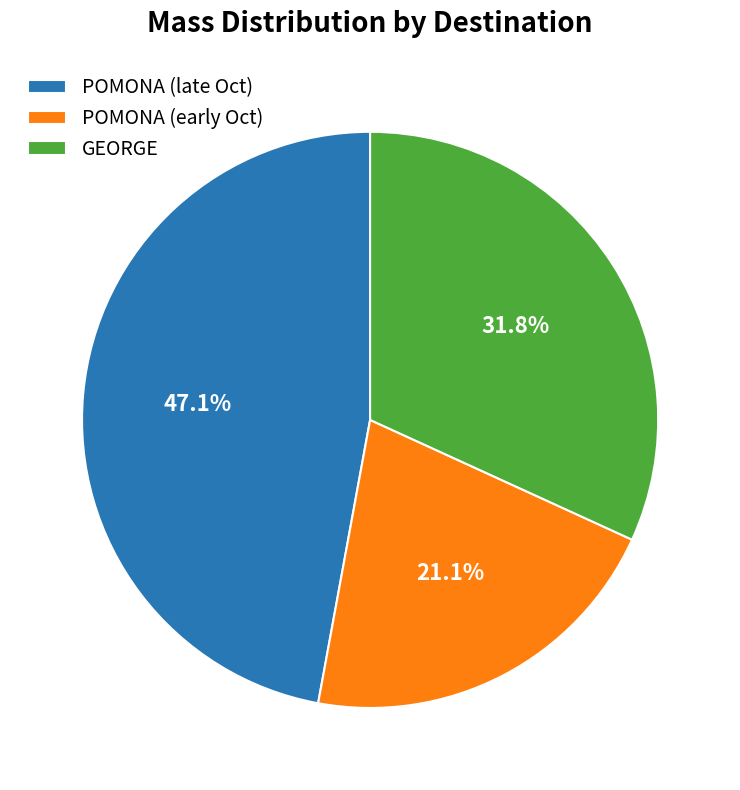

Do POMONA (late Oct) and POMONA (early Oct) together represent more than half of the pie?

Yes